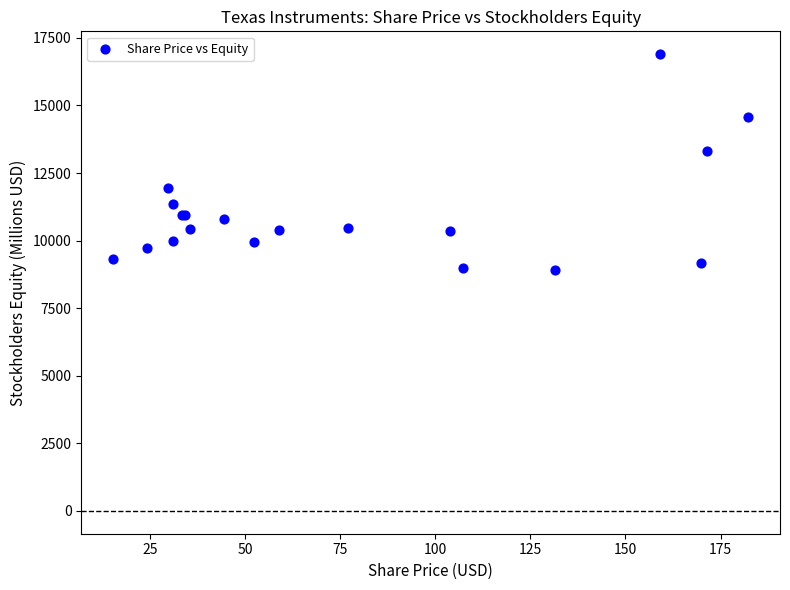

What Y value in the scatter plot is closest to 12902?

13333